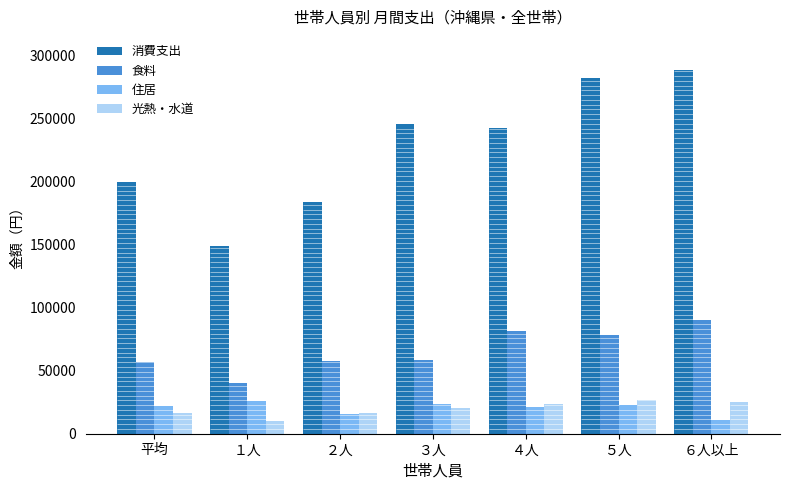

At which label is 光熱・水道 closest to 18399?

平均